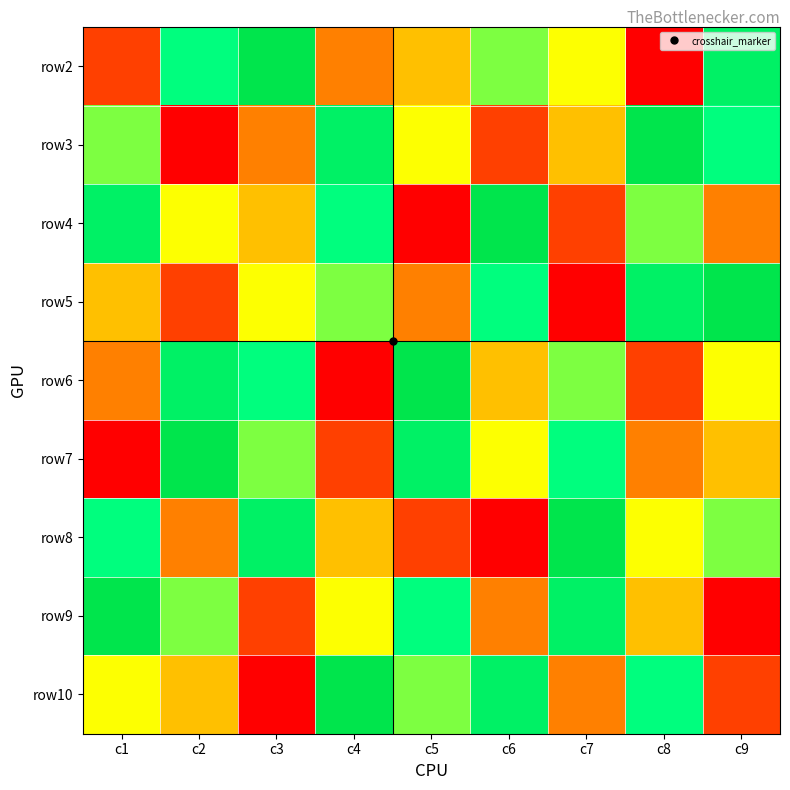

Between c4 and c8, which is larger?

c4